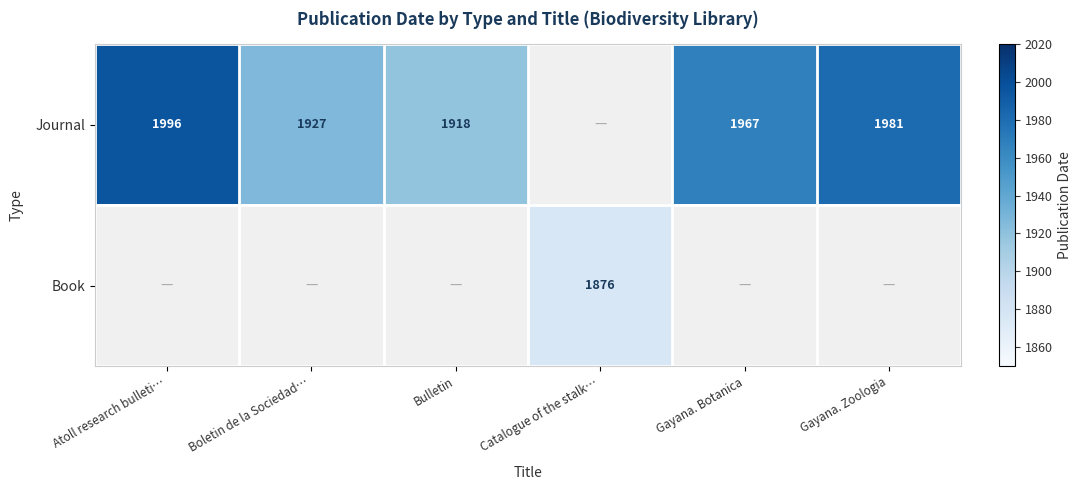

What is the total value across all series at Boletin de la Sociedad…?

1927